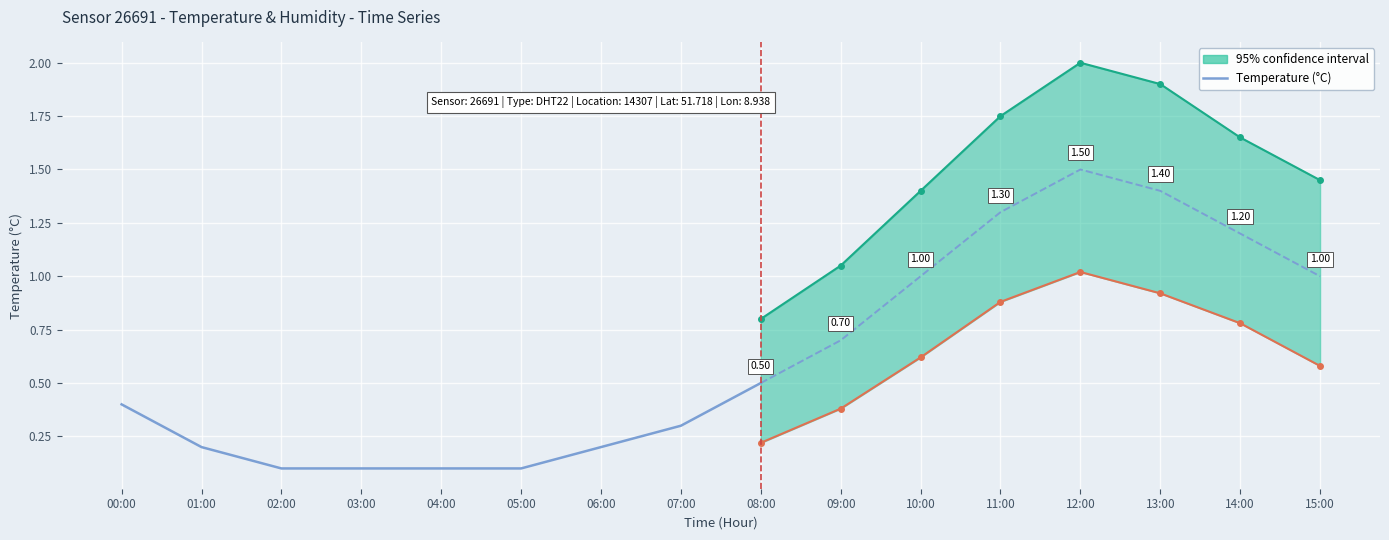

What is the value of the 1st point from the left?

0.4